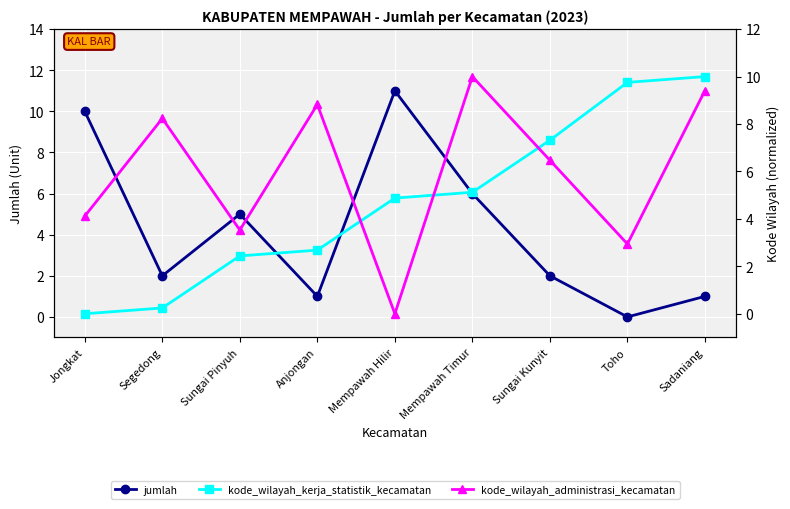

How many lines are shown in the chart?

3